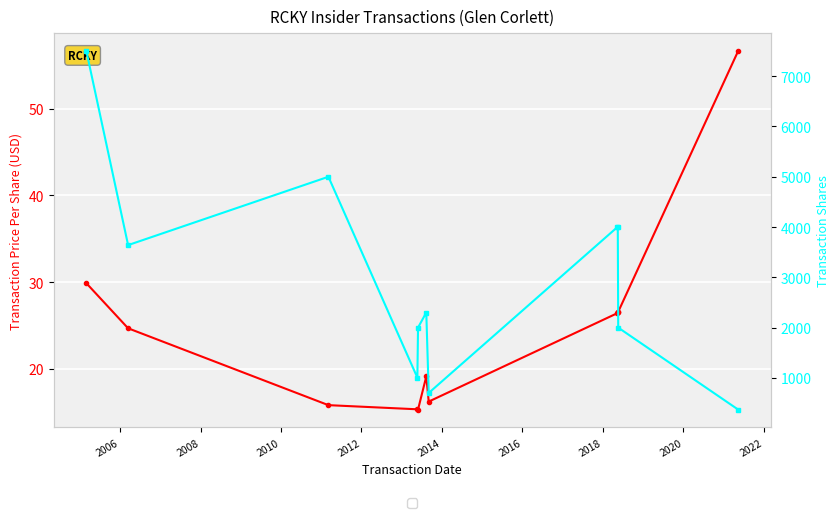

The Transaction Shares series shows 3641.0 at 2006. True or false?

True